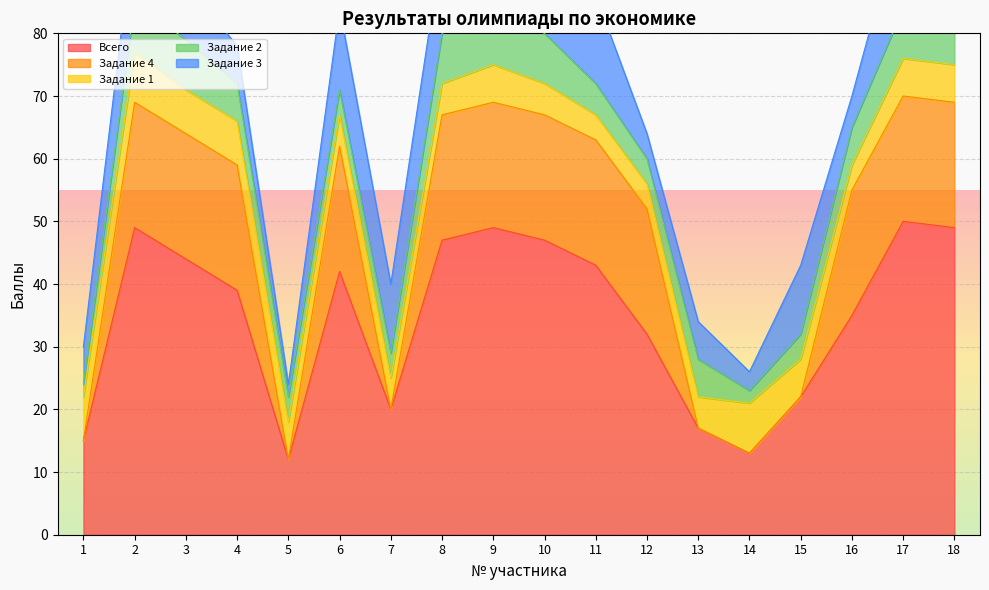

What is the approximate value of Задание 3 at 17?

16